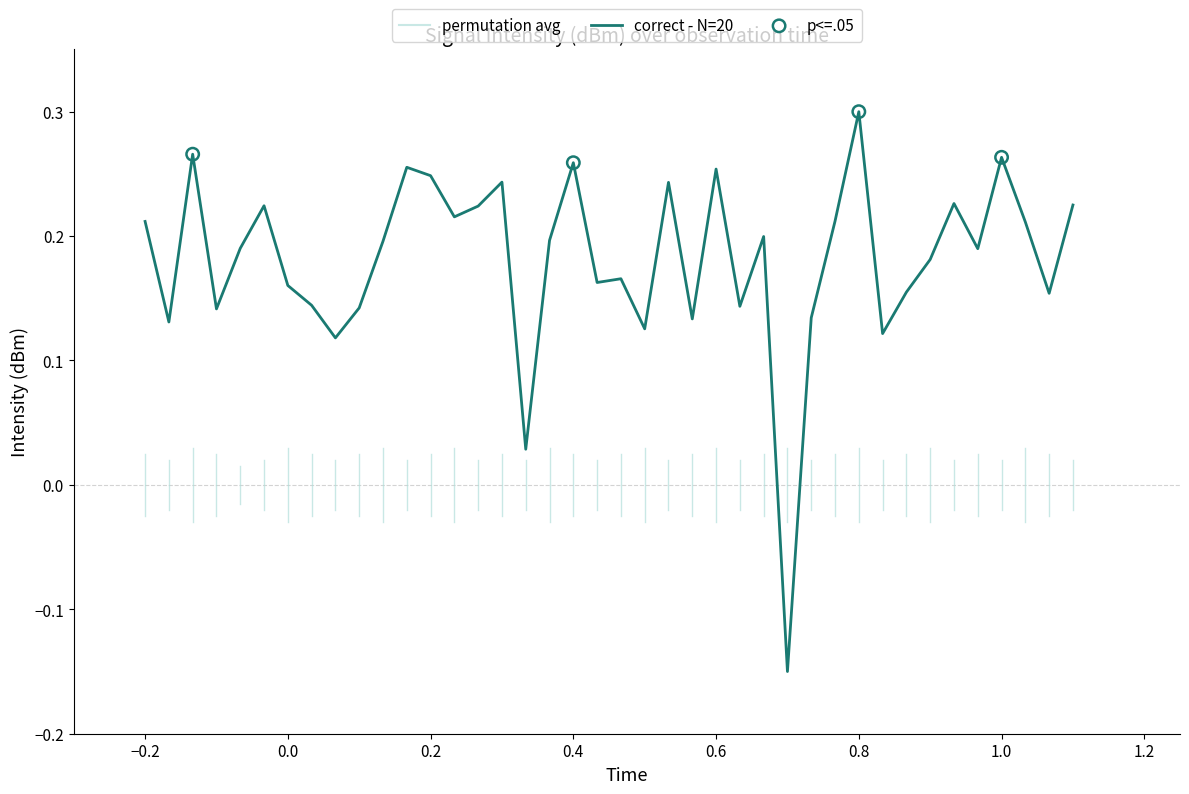

How many lines are shown in the chart?

1